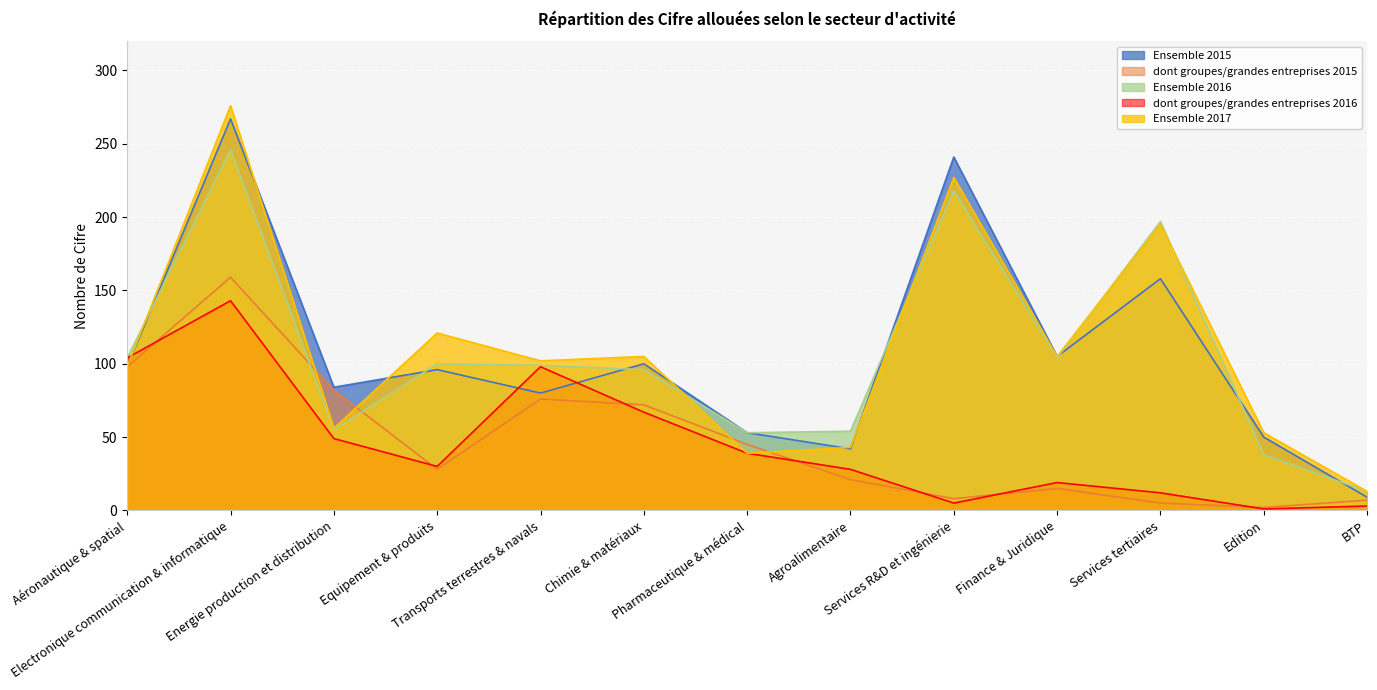

How many values in the dont groupes/grandes entreprises 2016 series are below 30?

6